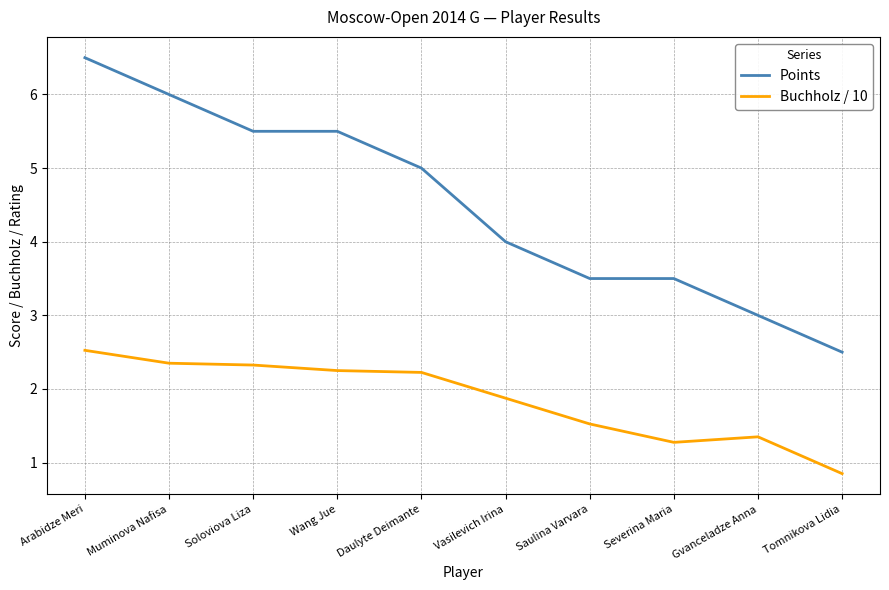

What is the difference between the Buchholz / 10 values at Wang Jue and Arabidze Meri?

0.3